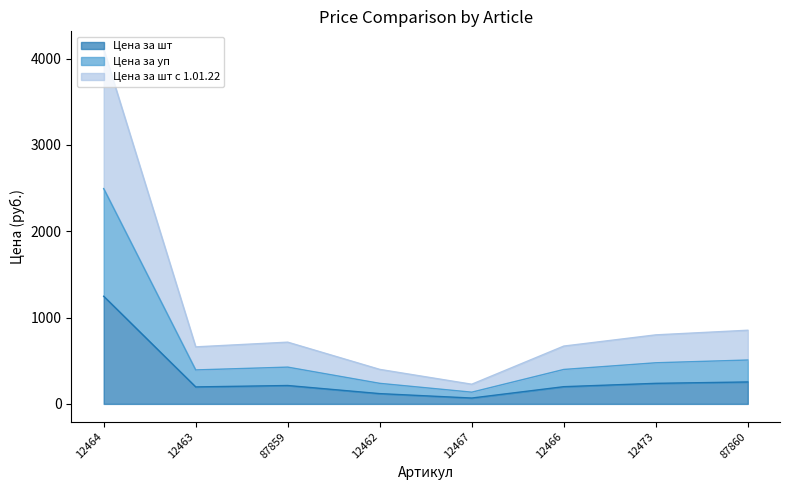

What position from the left is 12467?

5